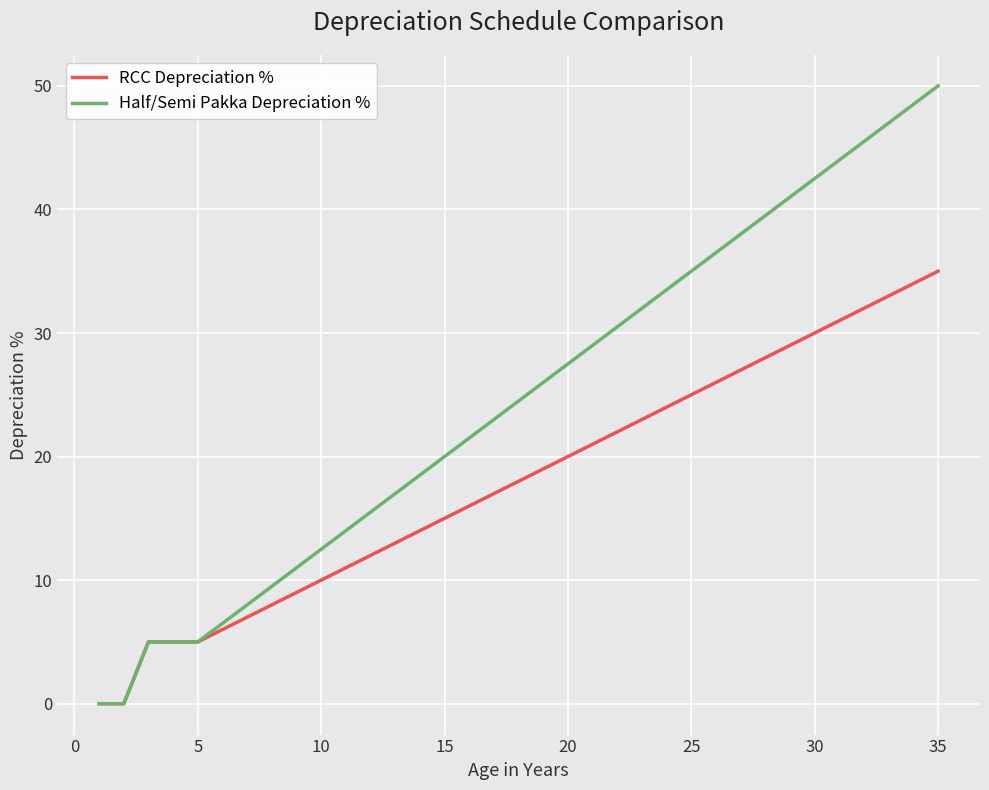

Rank the series by their maximum value, from lowest to highest.

RCC Depreciation %, Half/Semi Pakka Depreciation %